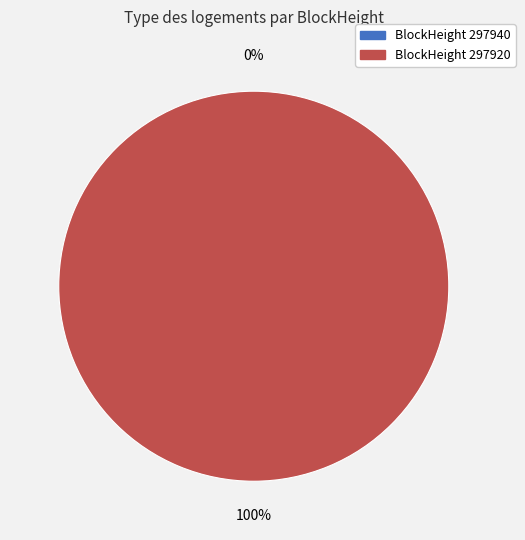

Is it true that 297940 is 7% of the pie?

False